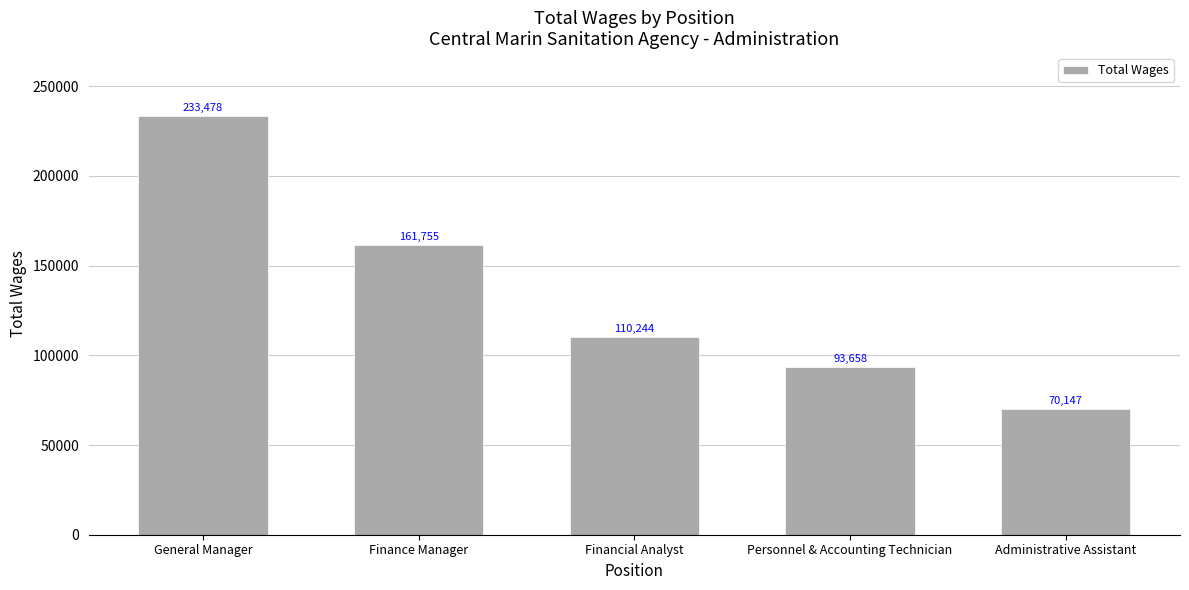

Are the bars horizontal?

No